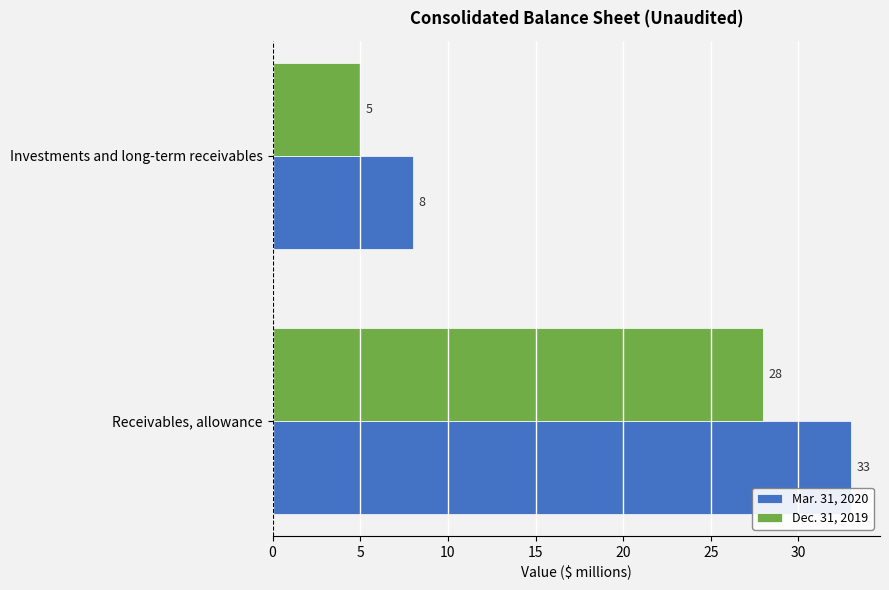

How many series are shown in this chart?

2